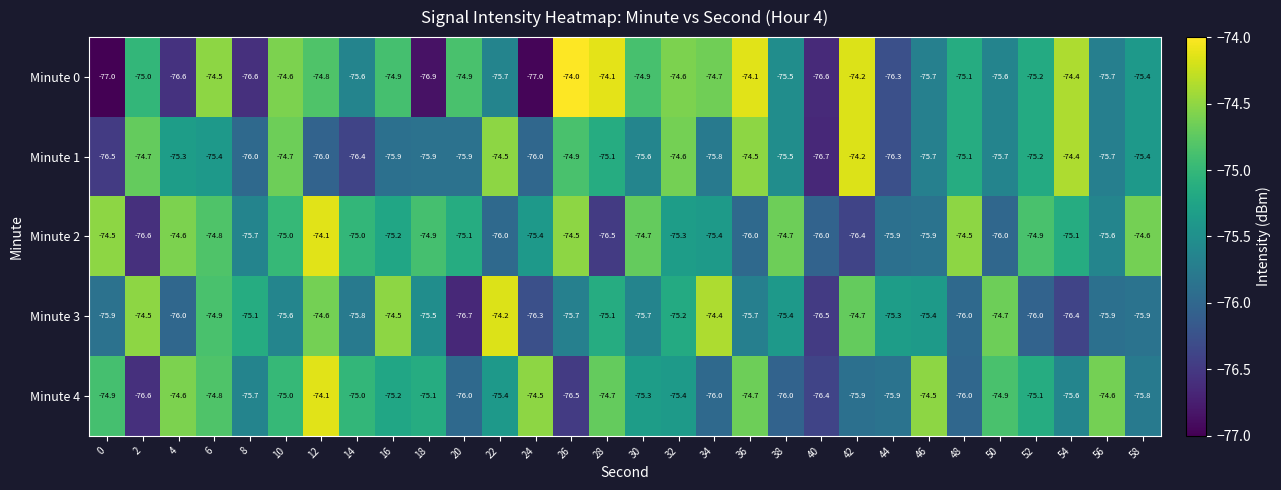

Between 10 and 42, which series saw the biggest shift?

Minute 2